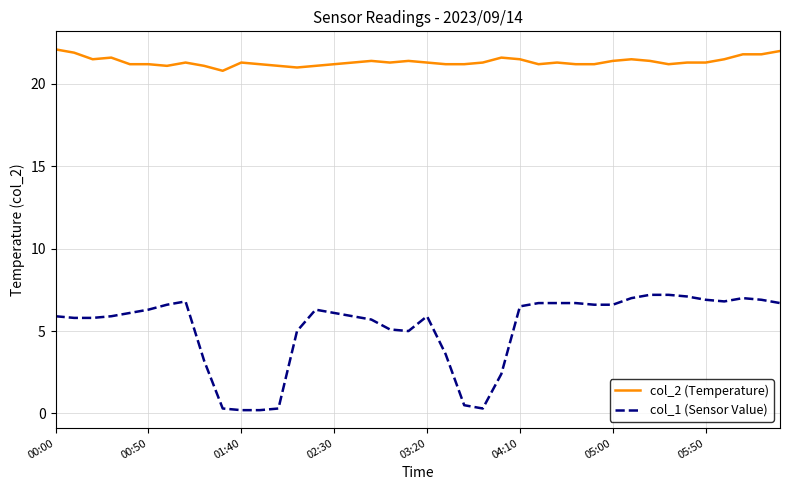

Which series has the widest spread of values?

col_1 (Sensor Value)